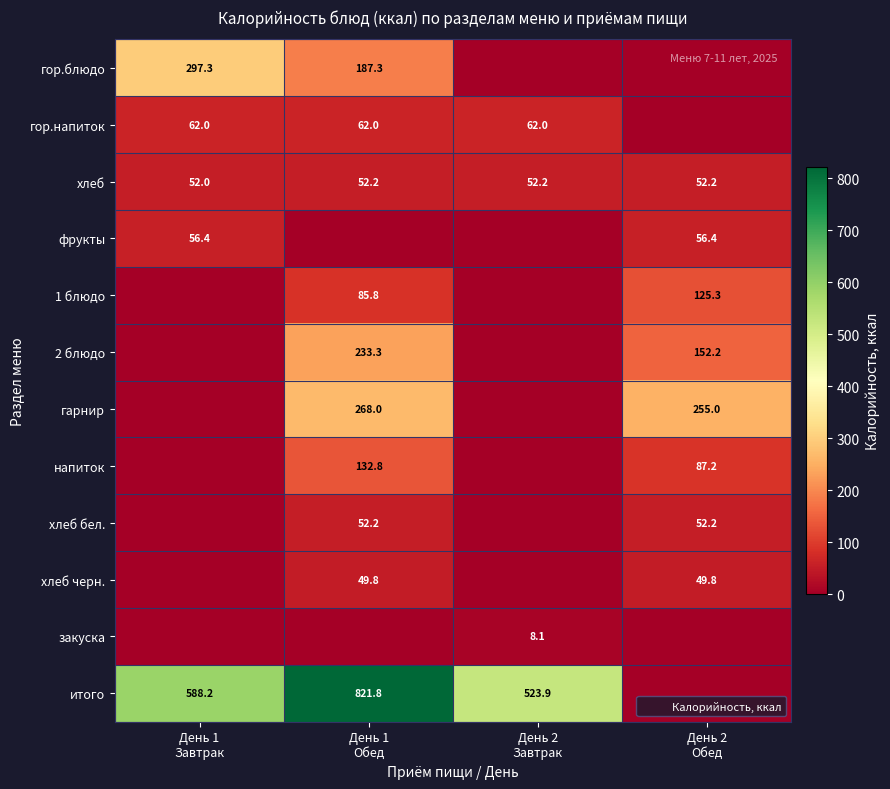

What is the average value of the фрукты series?

28.2